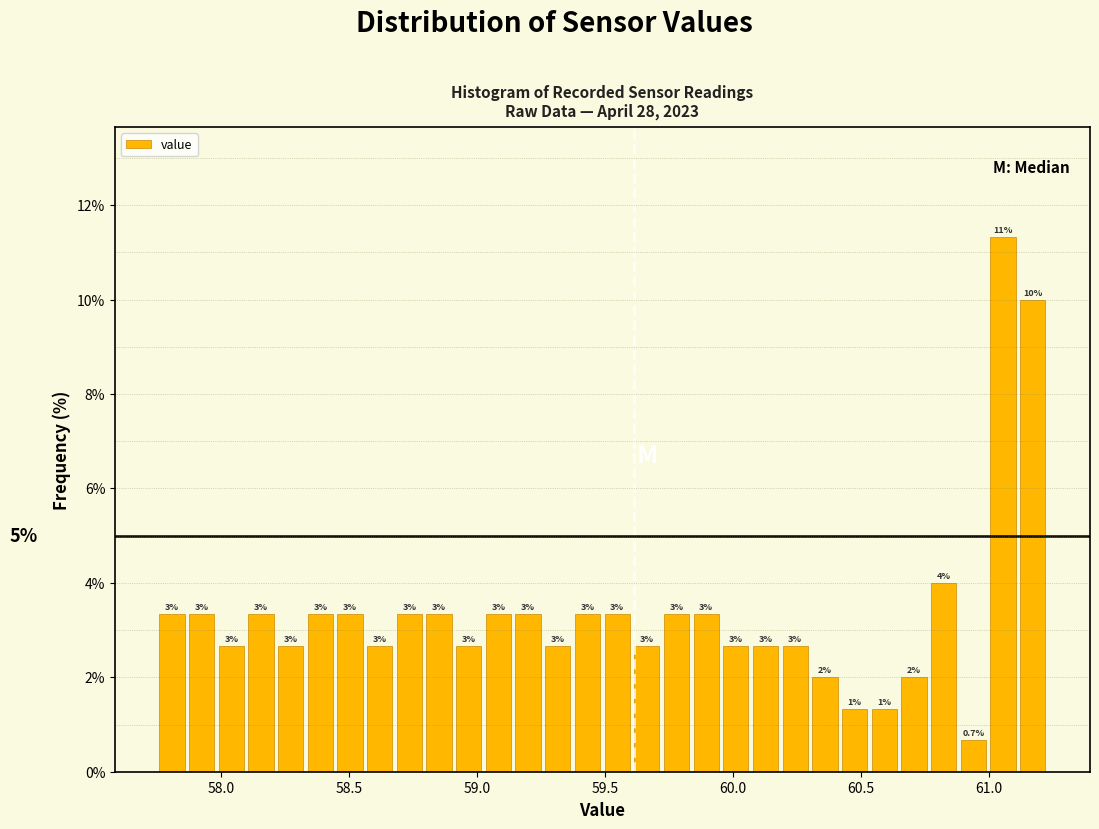

Around what value on the x-axis is the tallest bar? Give the approximate position of its centre, as read against the axis.

61.05